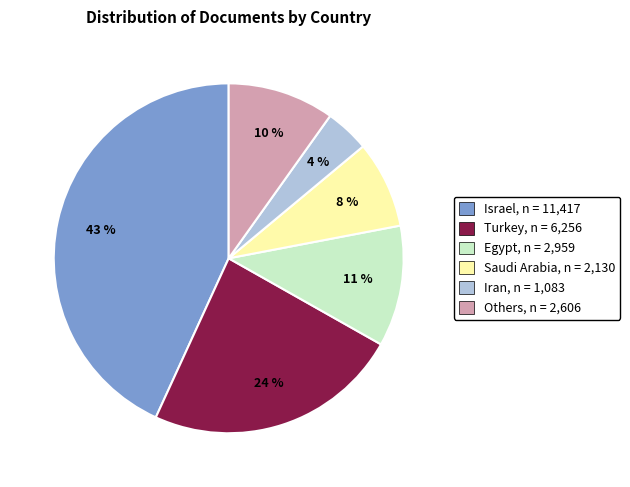

To the nearest percent, what is the difference between the largest and smallest slice percentages?

39%